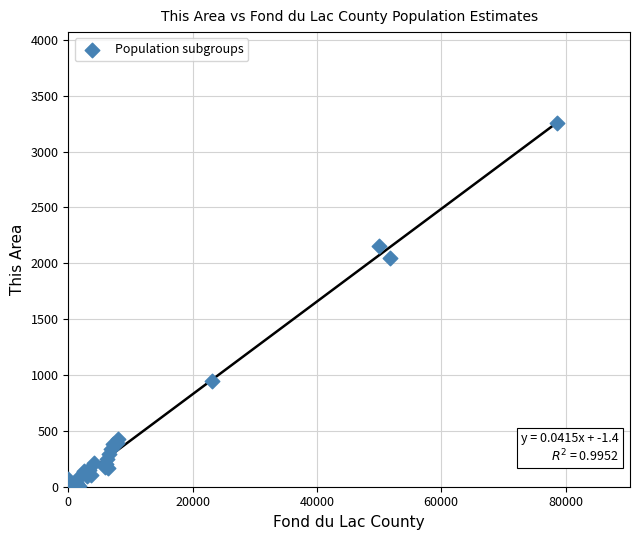

What Y value in the scatter plot is closest to 1627?

2049